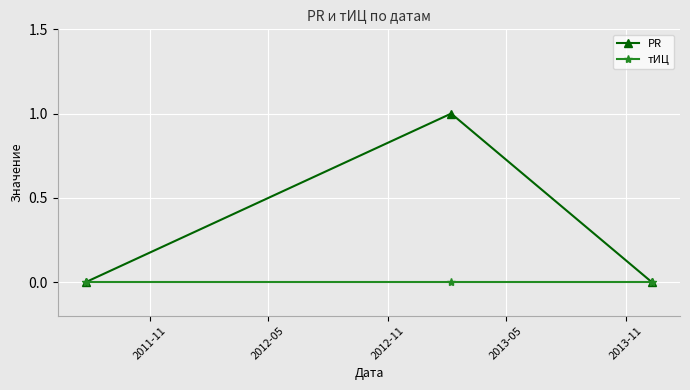

Reading right to left, transcribe all the data shown in this chart.

PR: 0	1	0
тИЦ: 0	0	0